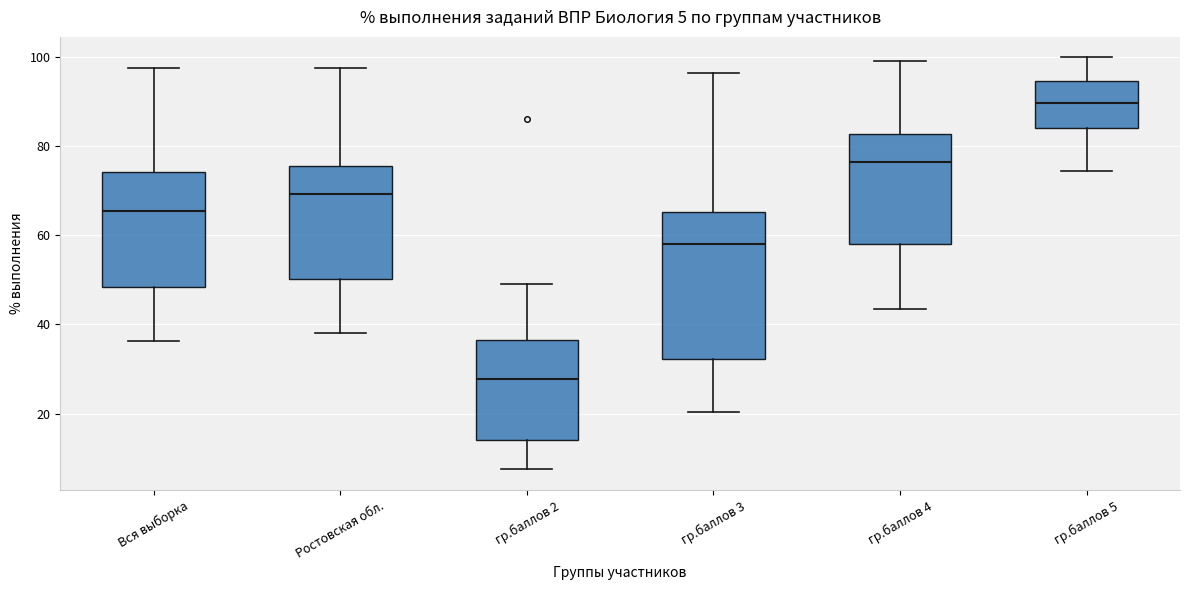

Which box has the lowest median line?

гр.баллов 2